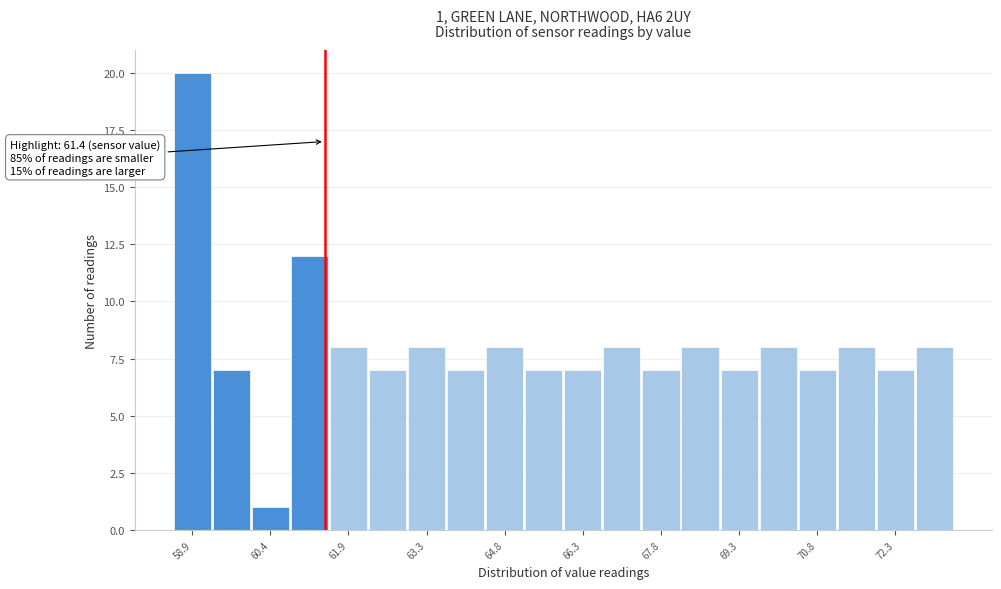

Read against the x-axis, roughly where is the centre of the tallest bar?

58.8